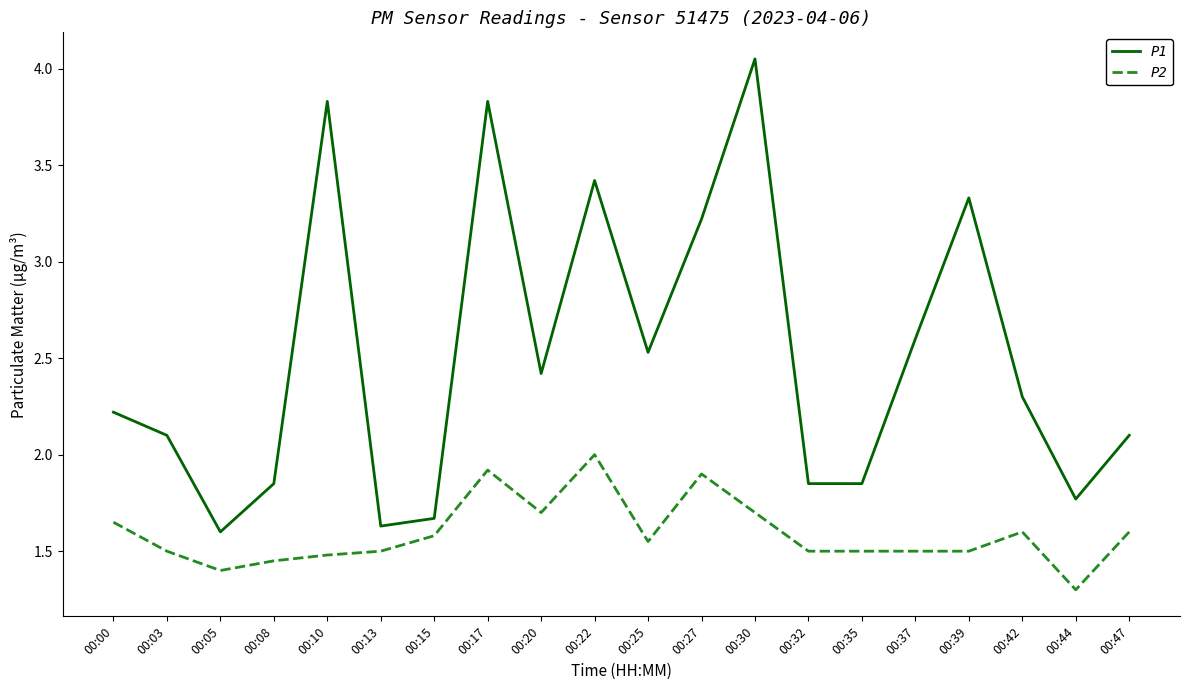

Rank the series at 00:35 from highest to lowest value.

P1, P2